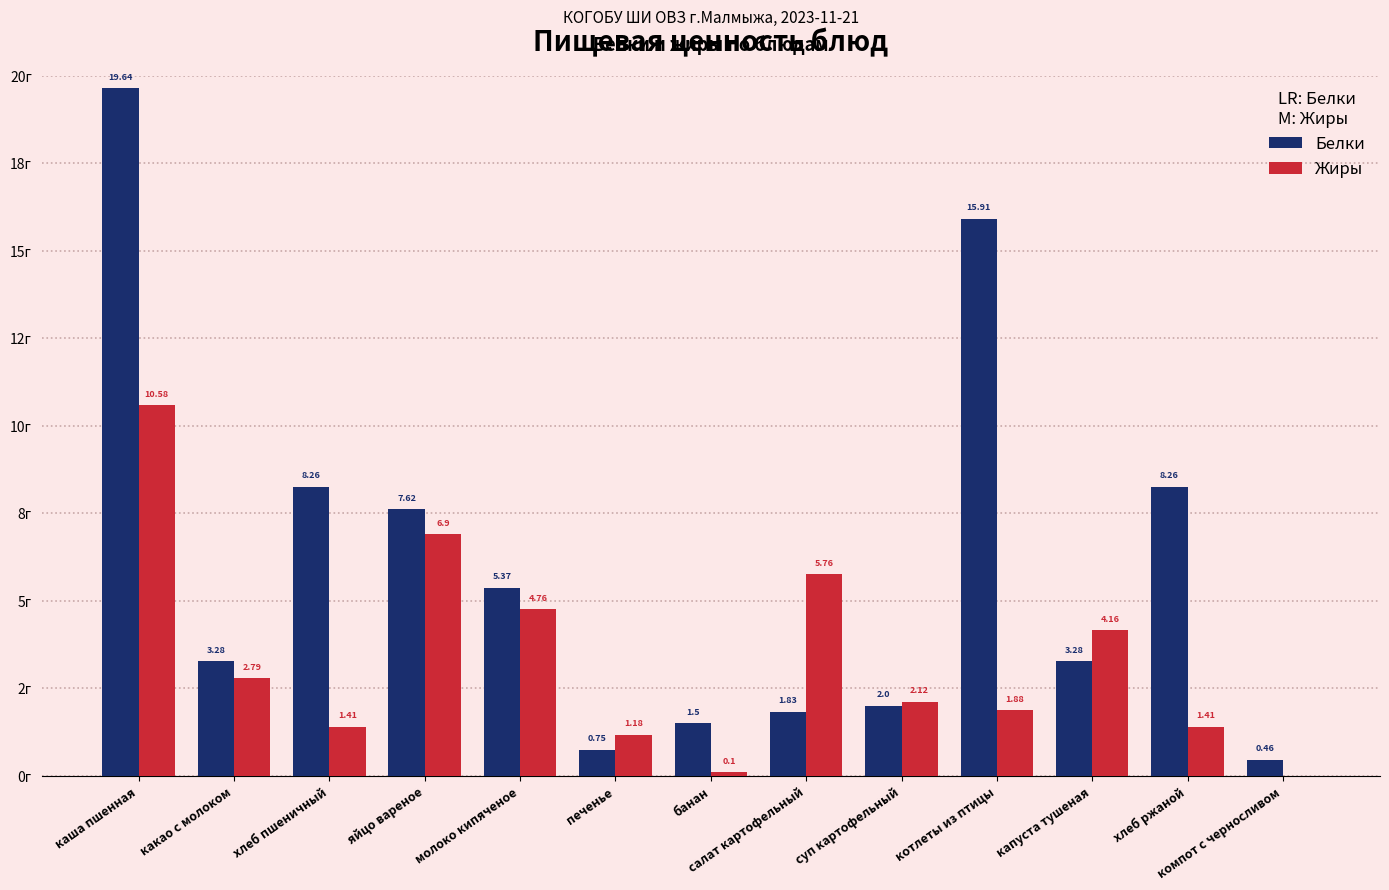

What is the label of the 11th bar from the right?

хлеб пшеничный